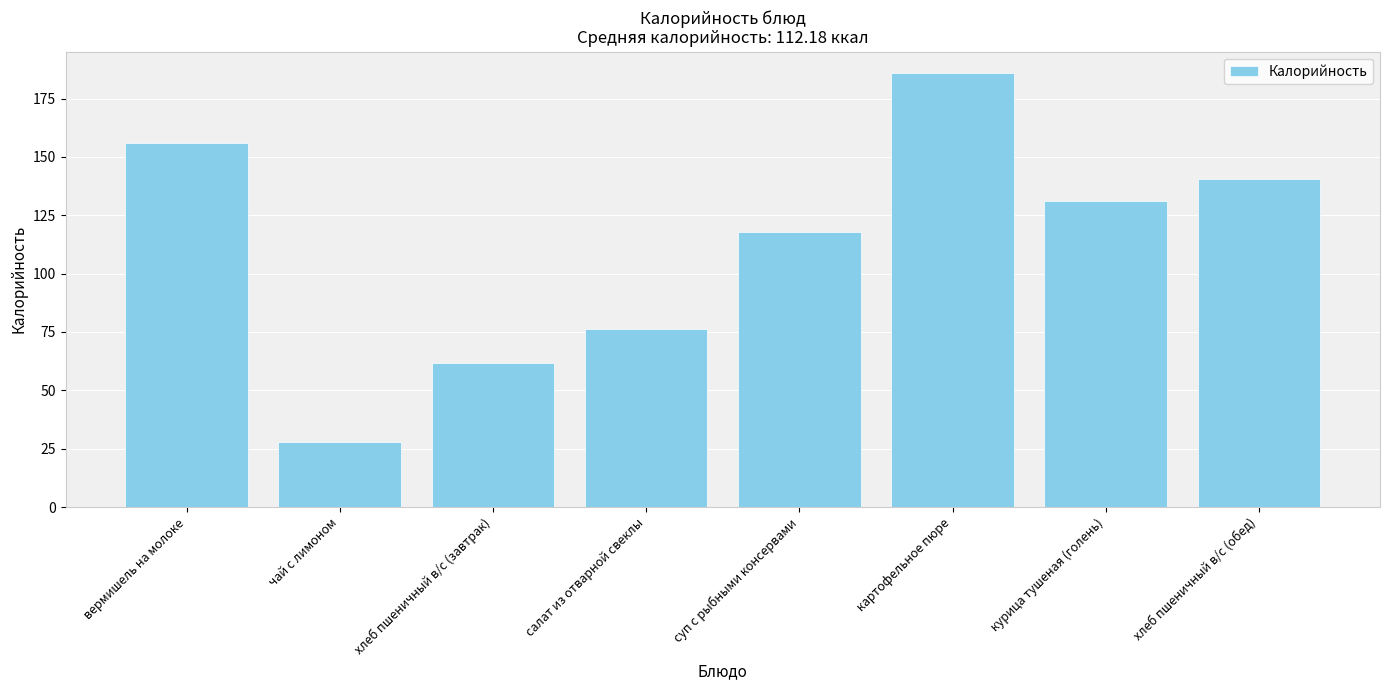

True or false: the data shows 53.3 at салат из отварной свеклы.

False